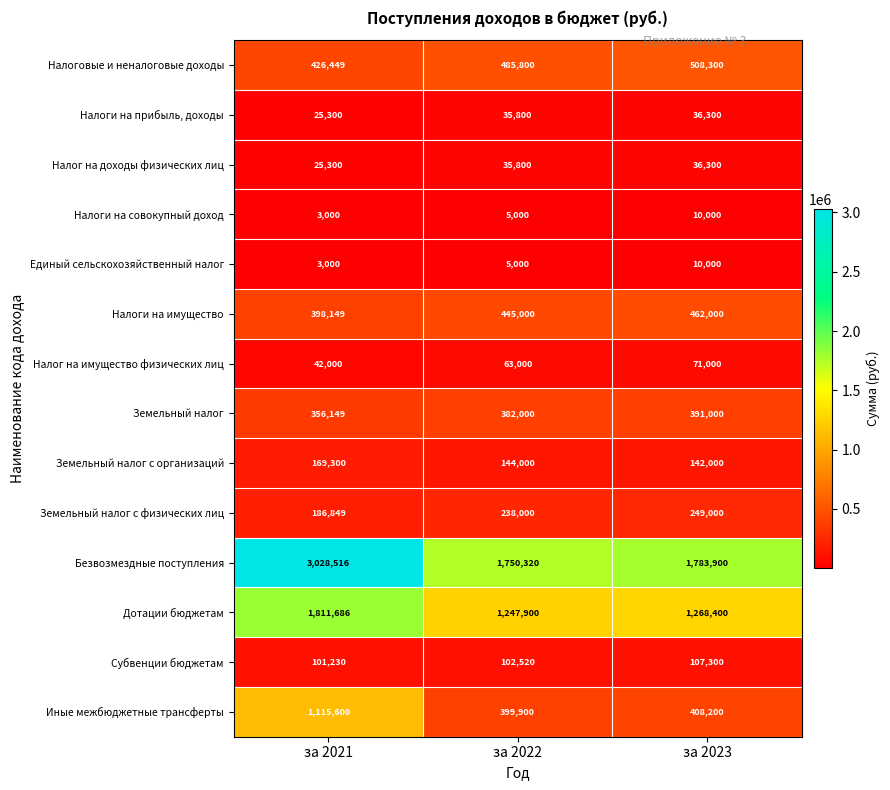

The Налоговые и неналоговые доходы series shows 777251 at за 2023. True or false?

False